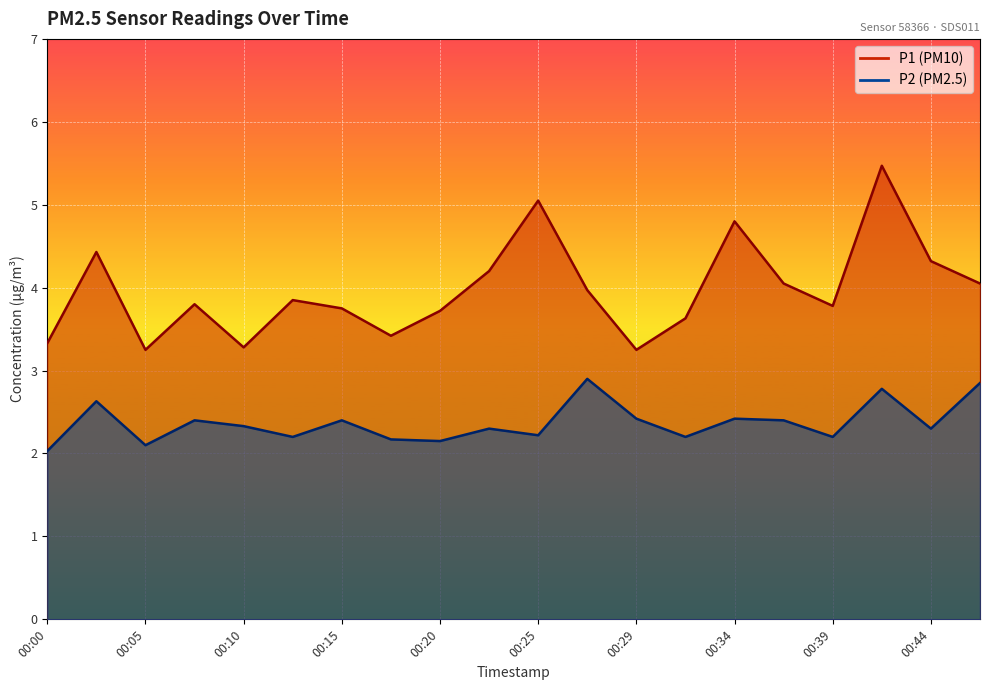

What is the value of the P2 point at the 7th from the left?

2.4